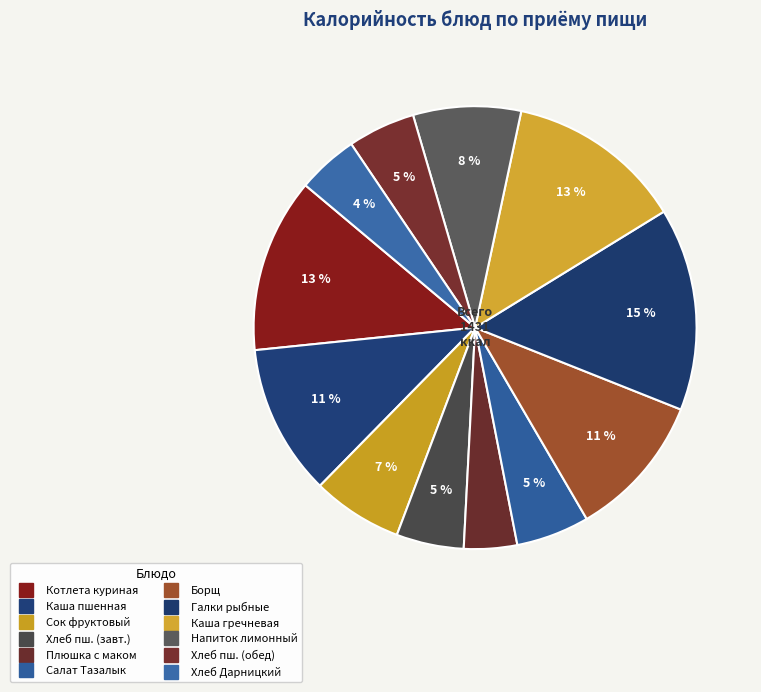

Is there any slice that represents more than half of the pie?

No